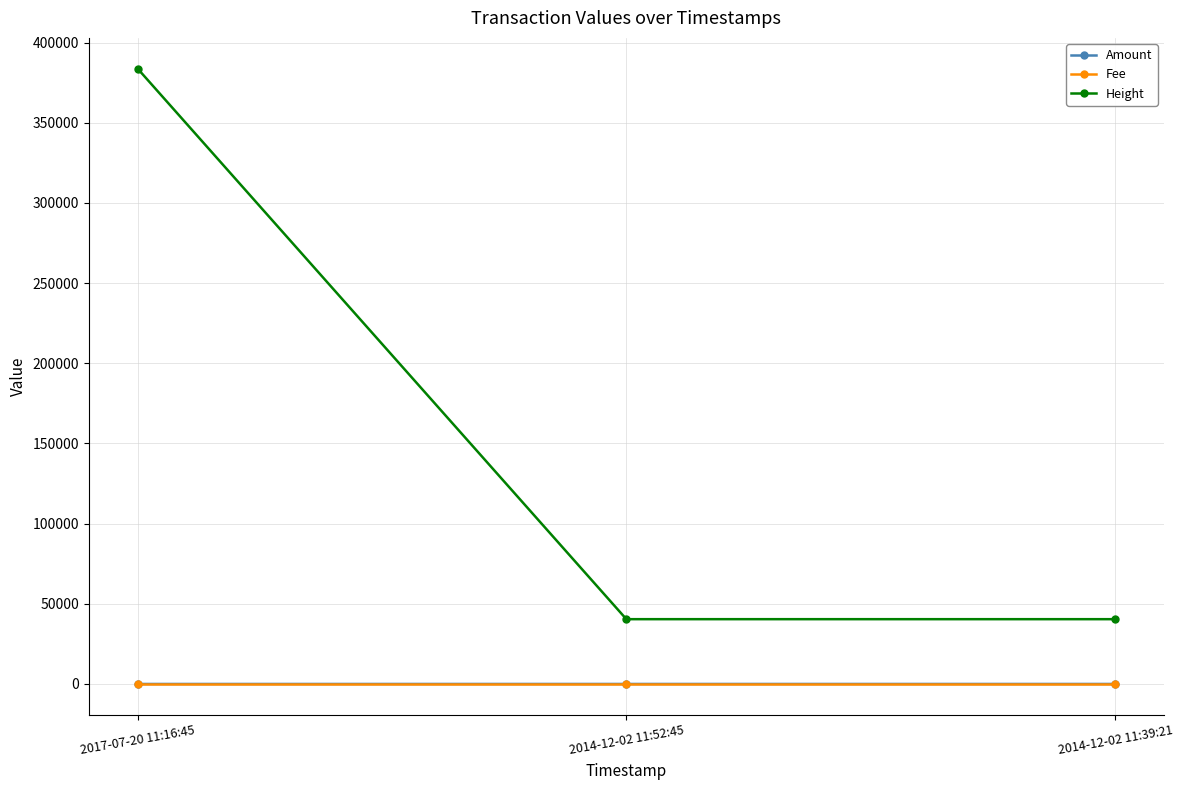

Which series has the largest range (max minus min)?

Height